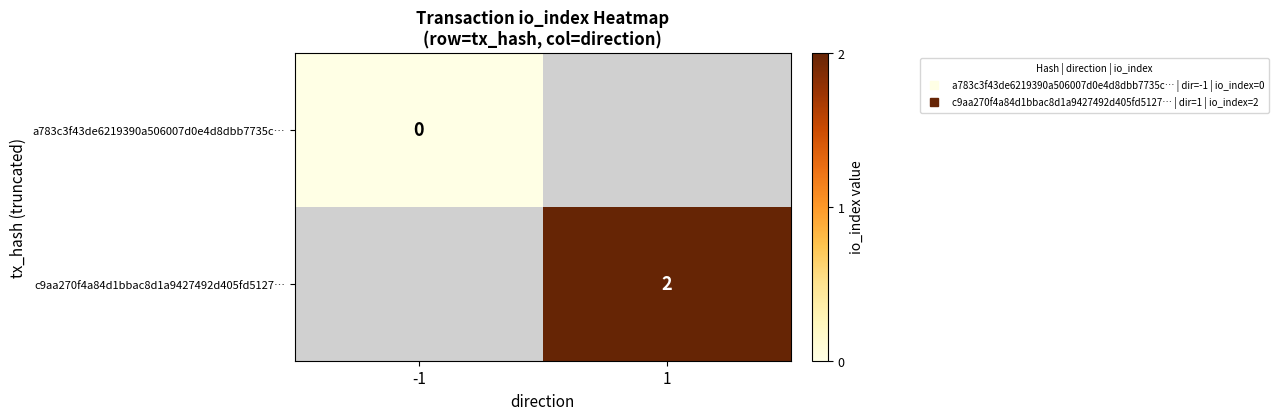

Which category has the highest value in the a783c3f43de6219390a506007d0e4d8dbb7735c… series?

-1